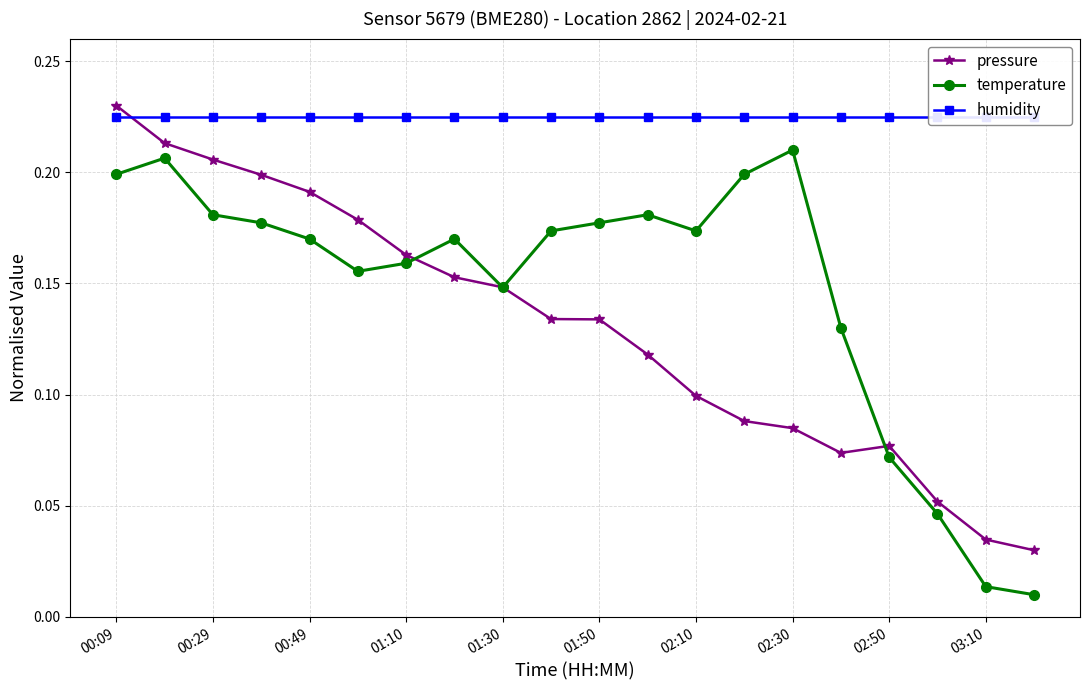

Count the pressure values in the range 0 to 1.

20